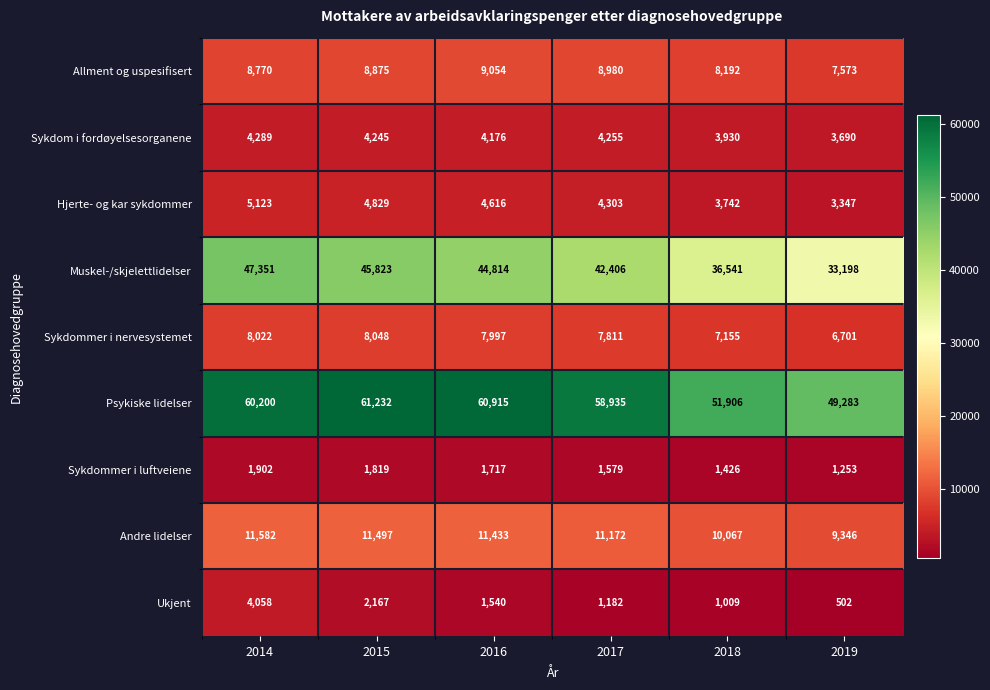

Is it true that Muskel-/skjelettlidelser equals 44814 at 2016?

True